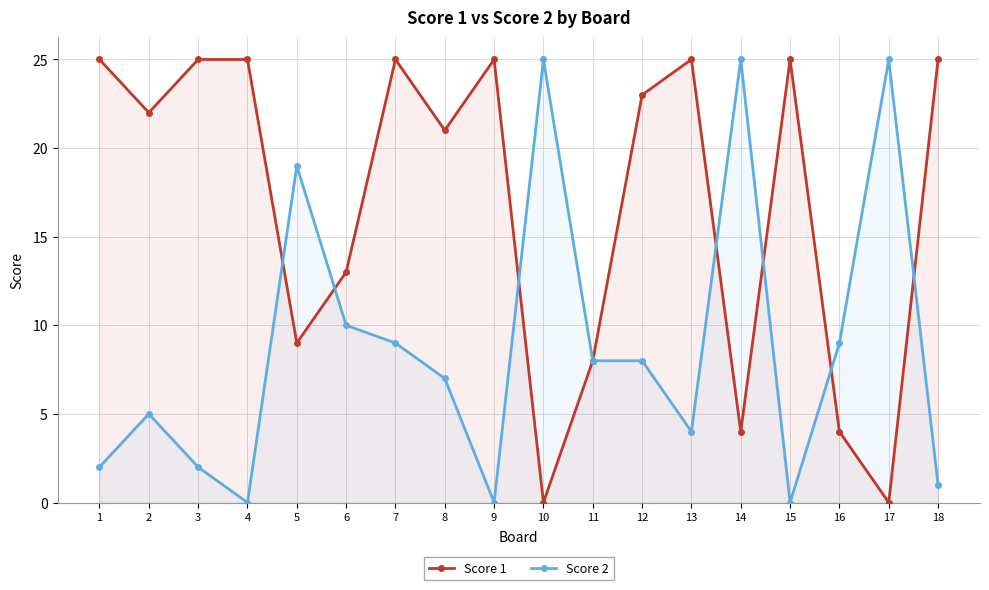

Rank the series by their average value, from highest to lowest.

Score 1, Score 2